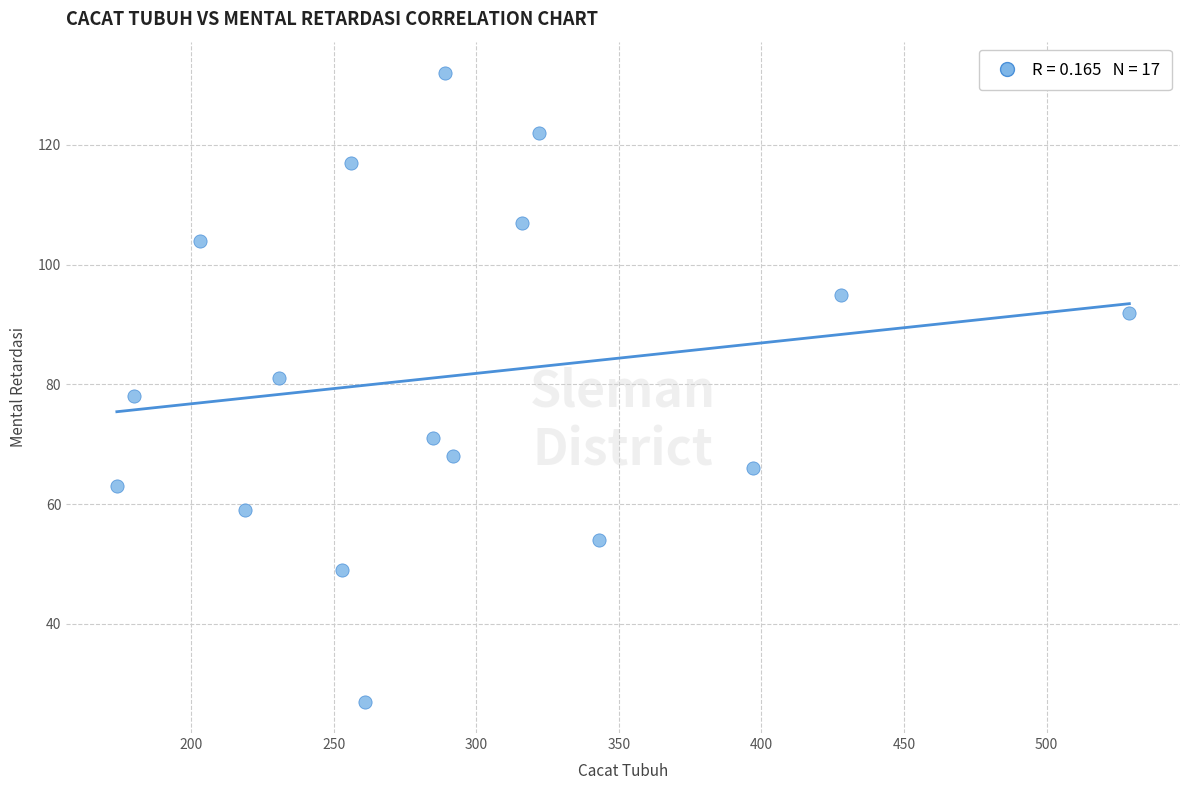

What is the range of X values (max minus min)?

355